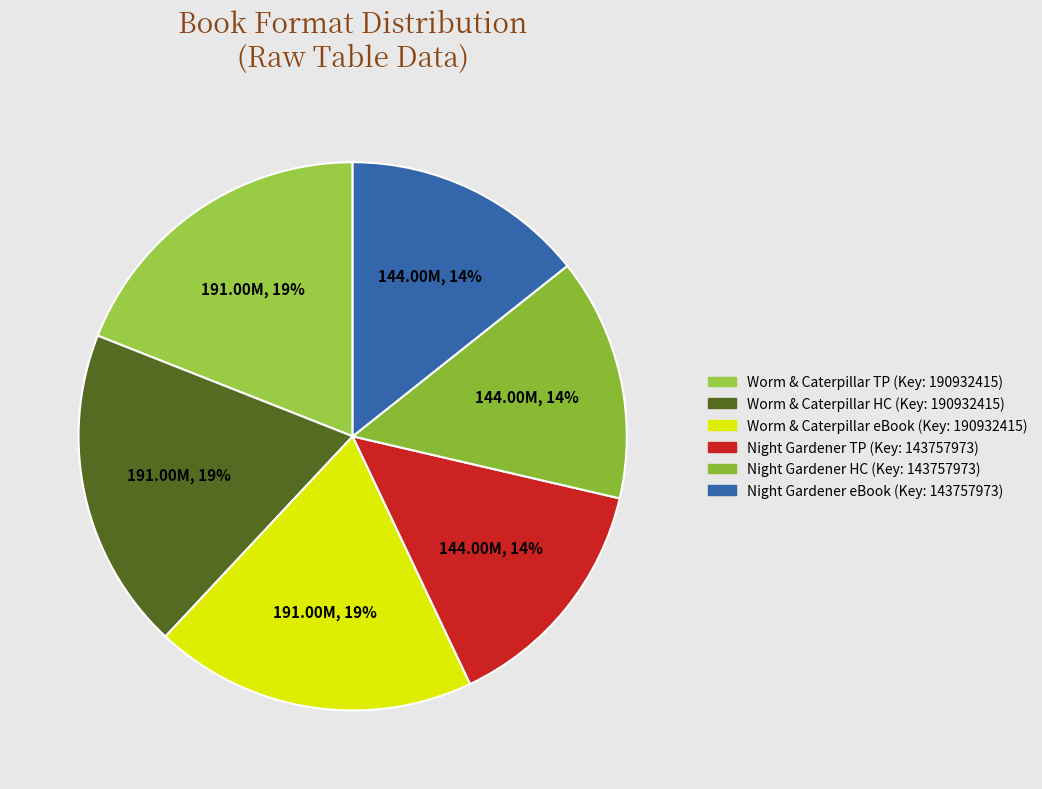

To the nearest percent, what is the difference between the largest and smallest slice percentages?

5%